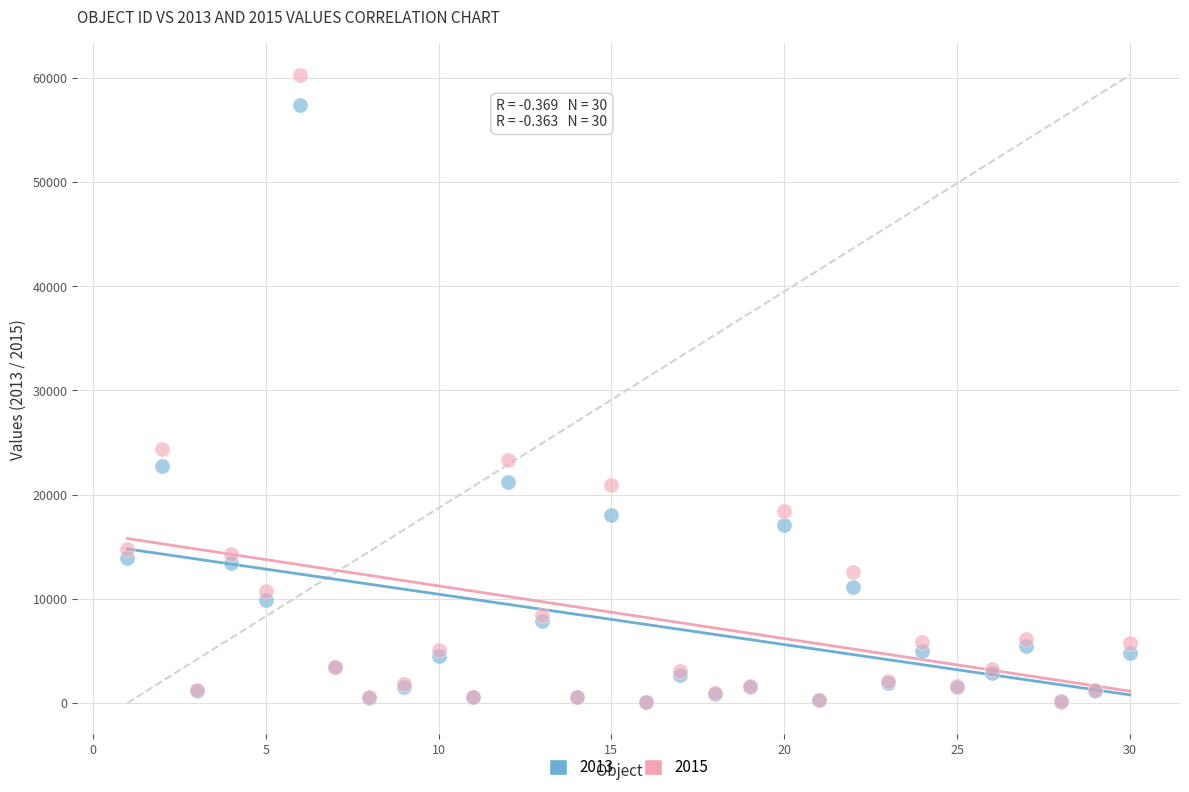

Across all series, what Y value is closest to 30167?

24402